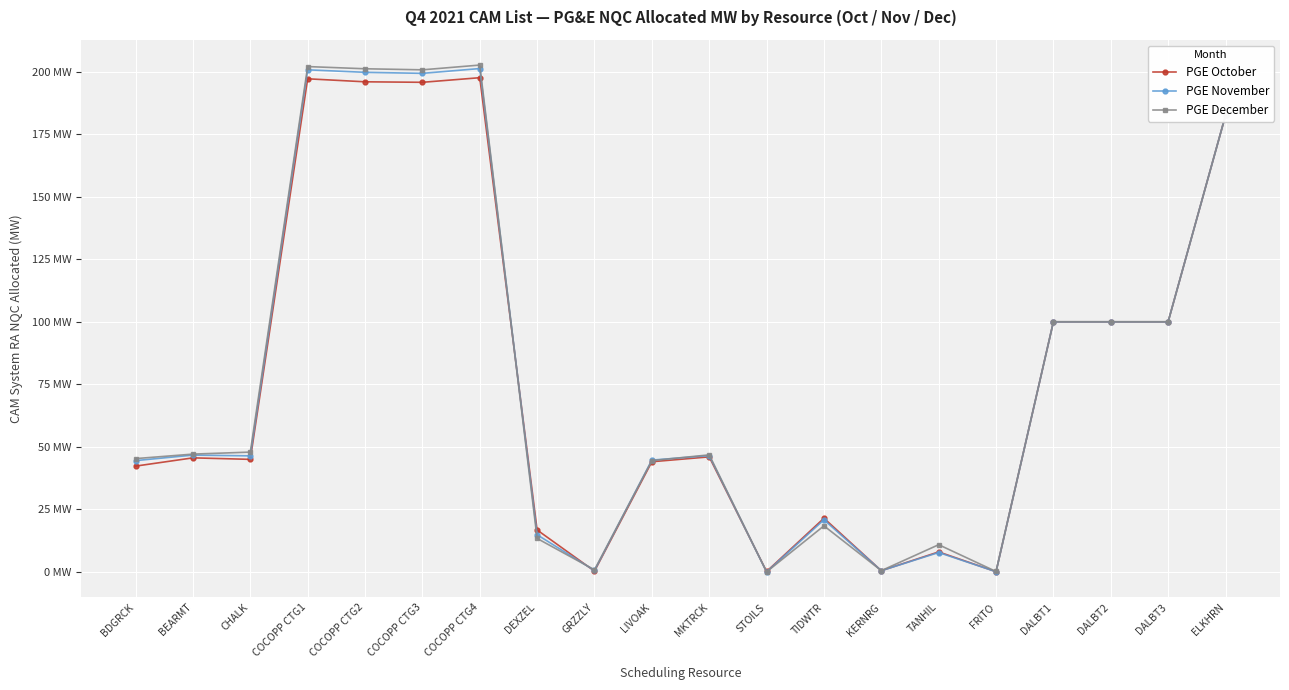

What position from the right is DALBT1?

4